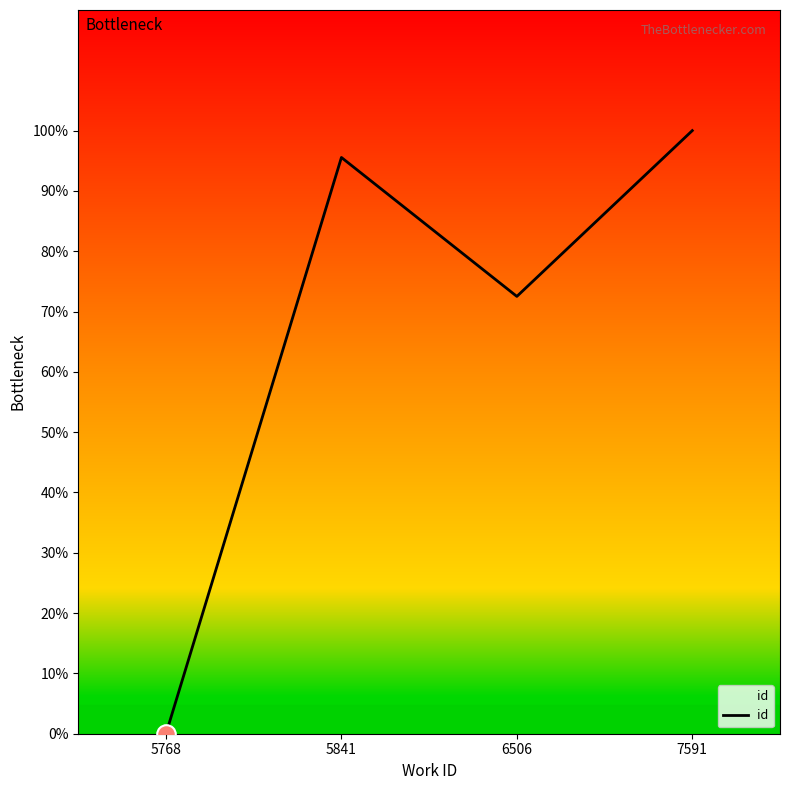

What is the change in value from 5841 to 6506?

-23.0